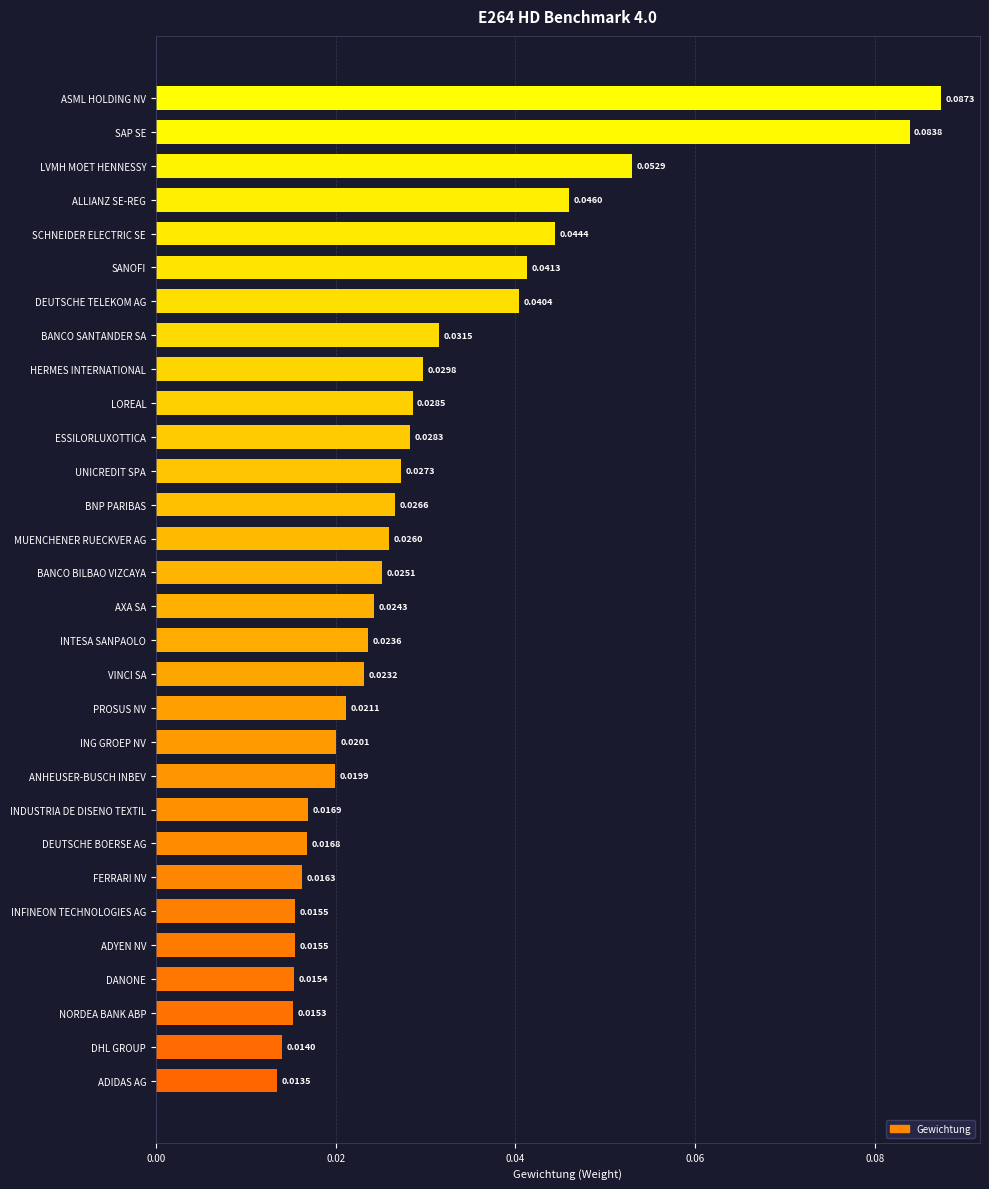

What is the sum of all values?

0.9